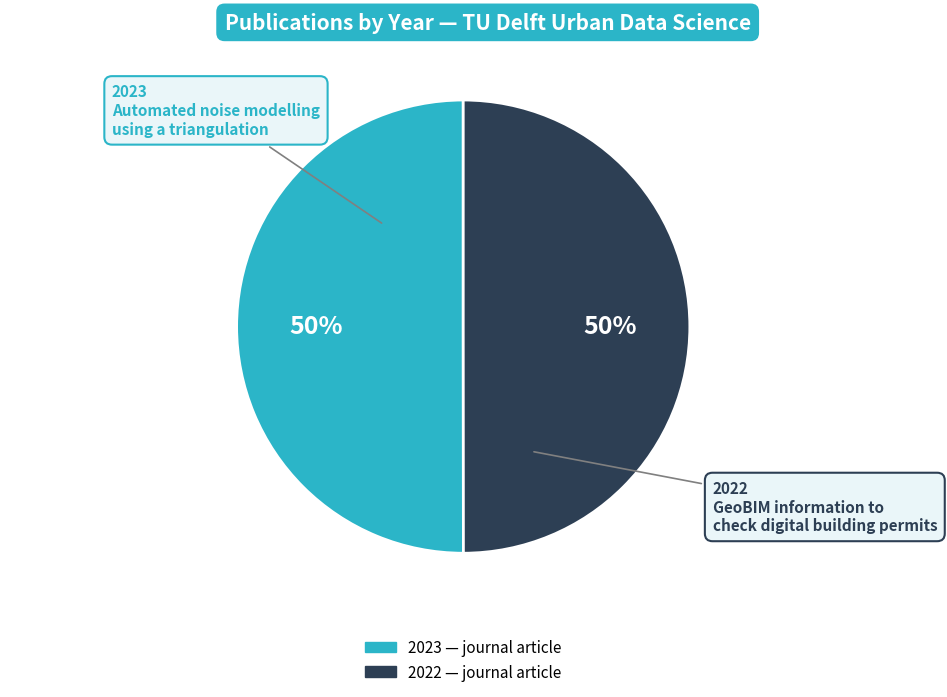

To the nearest percent, what is the average slice percentage?

50%